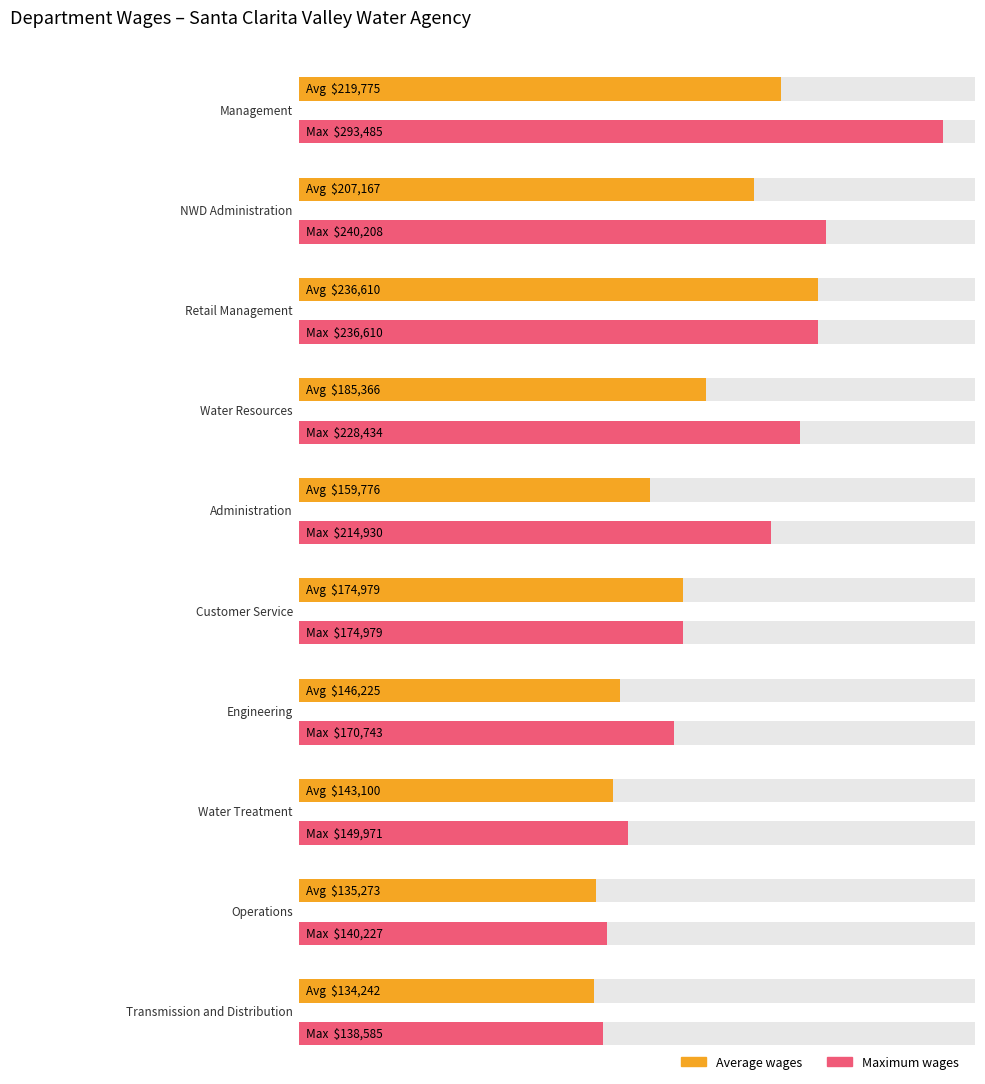

Where is Average utilization nearest to the value 234232?

Retail Management